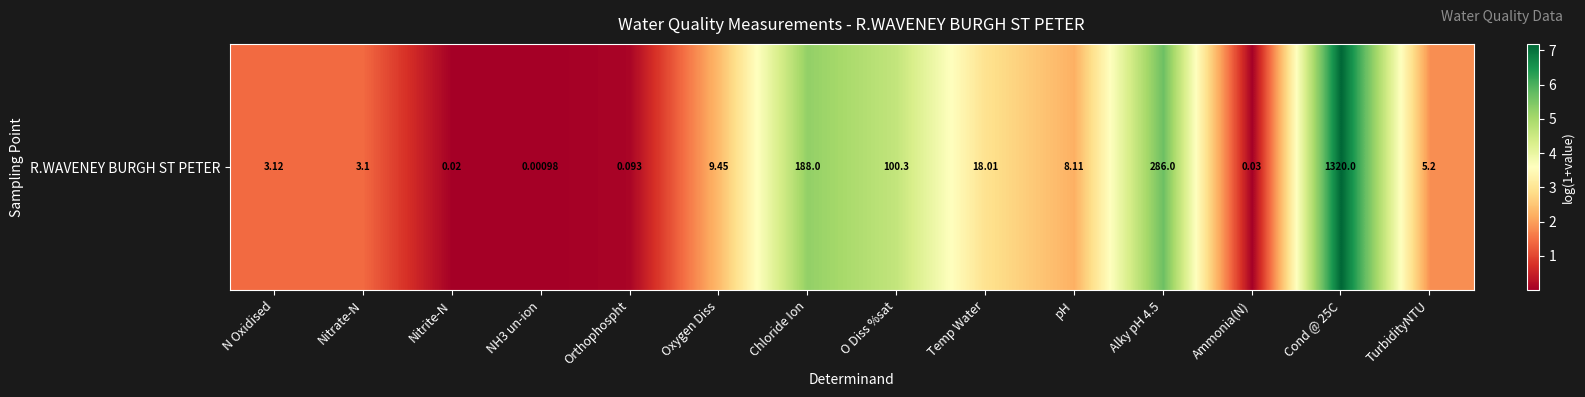

What is the change in value from Oxygen Diss to Temp Water?

+0.6